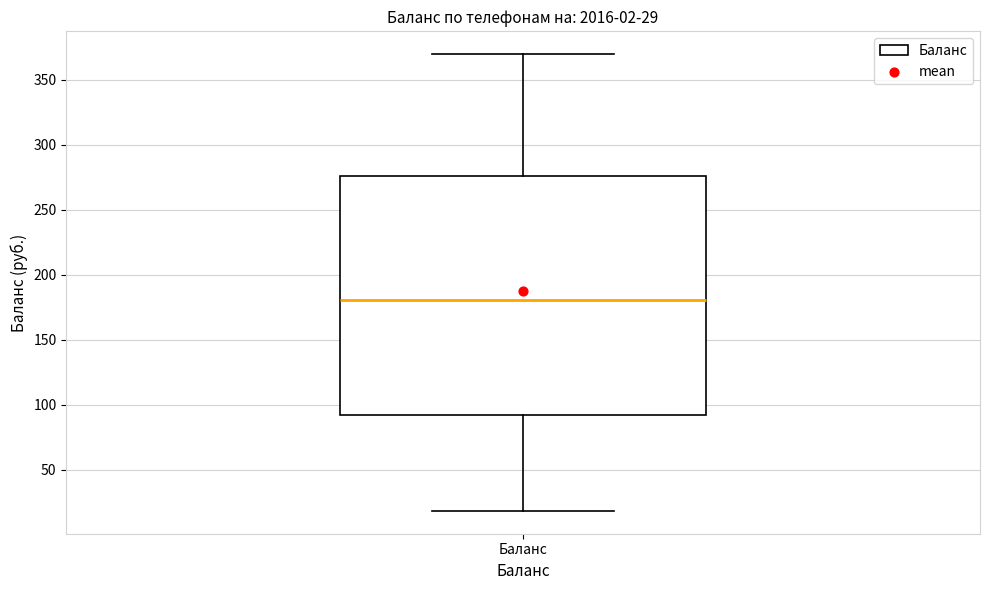

Transcribe this box plot: give where the median line is, the range the box spans, and where the two whiskers end, as read against the y-axis. The values are not printed on the chart, so give them approximately, as read against the axis.

median 180, box 90 to 275, whiskers 20 to 370